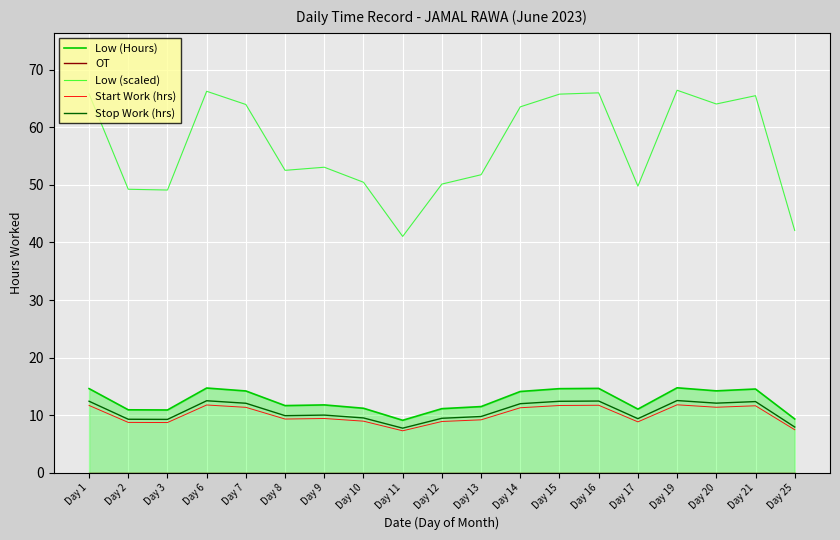

How many data points does each series have?

19